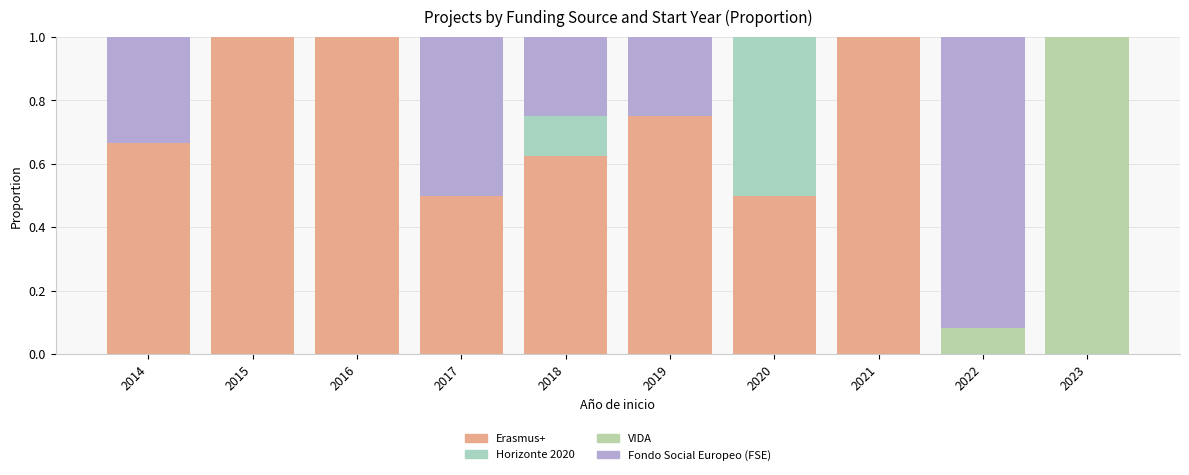

At which label is Erasmus+ closest to 0?

2022